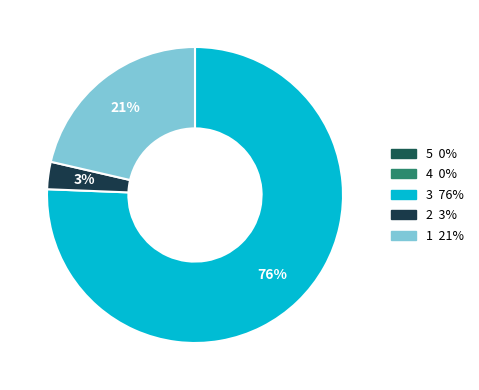

The 4 slice represents 0% of the pie. True or false?

True